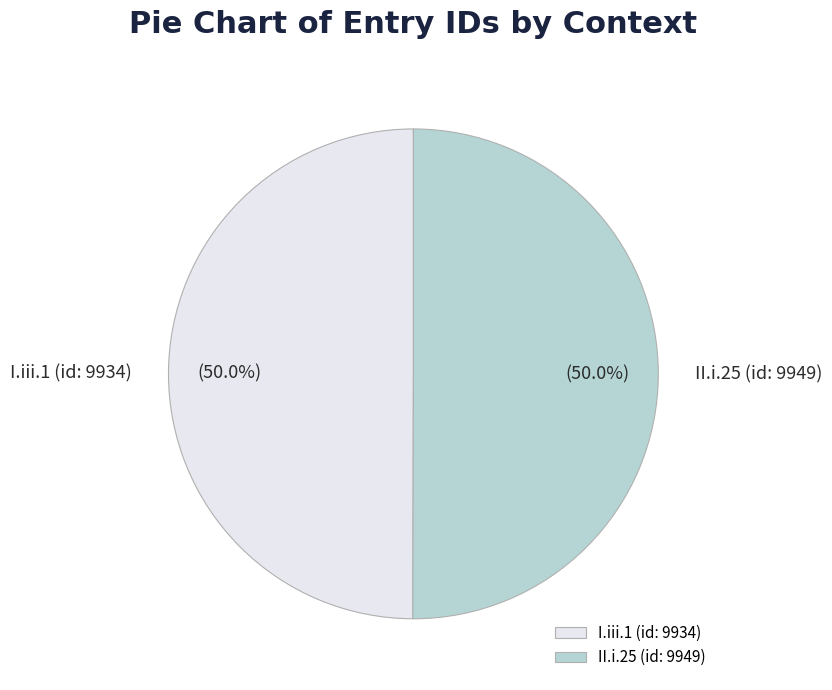

Approximately how many times larger is the value at I.iii.1 (id: 9934) compared to II.i.25 (id: 9949)?

1.0